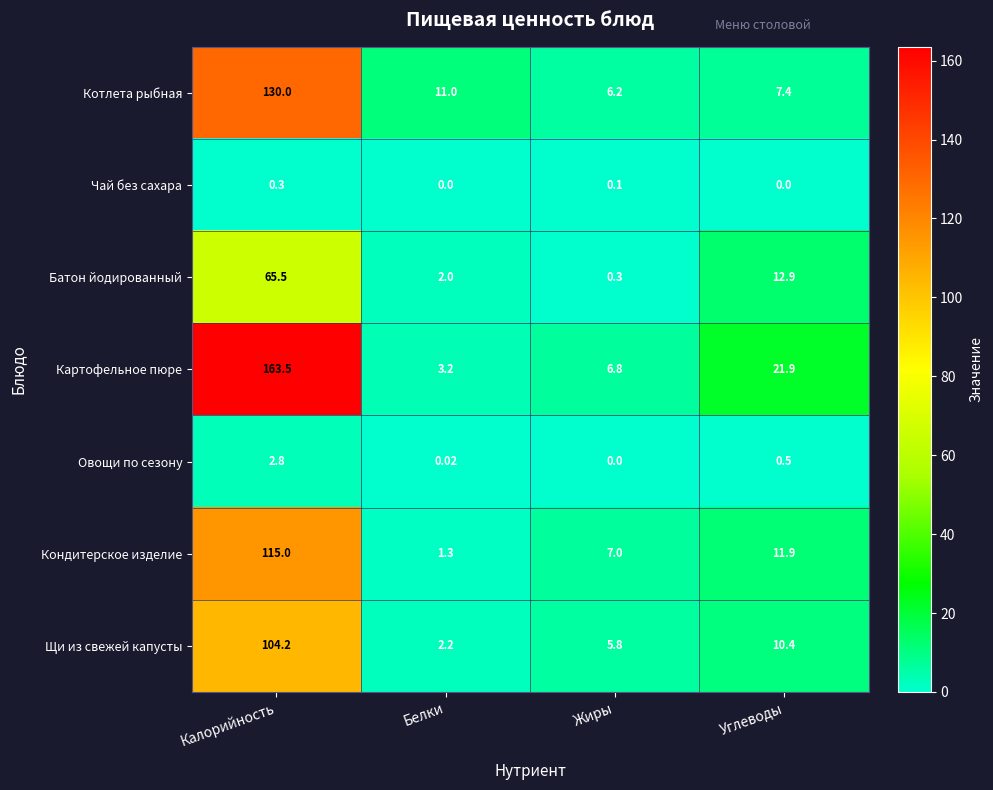

Which series has the largest total across all categories?

Картофельное пюре